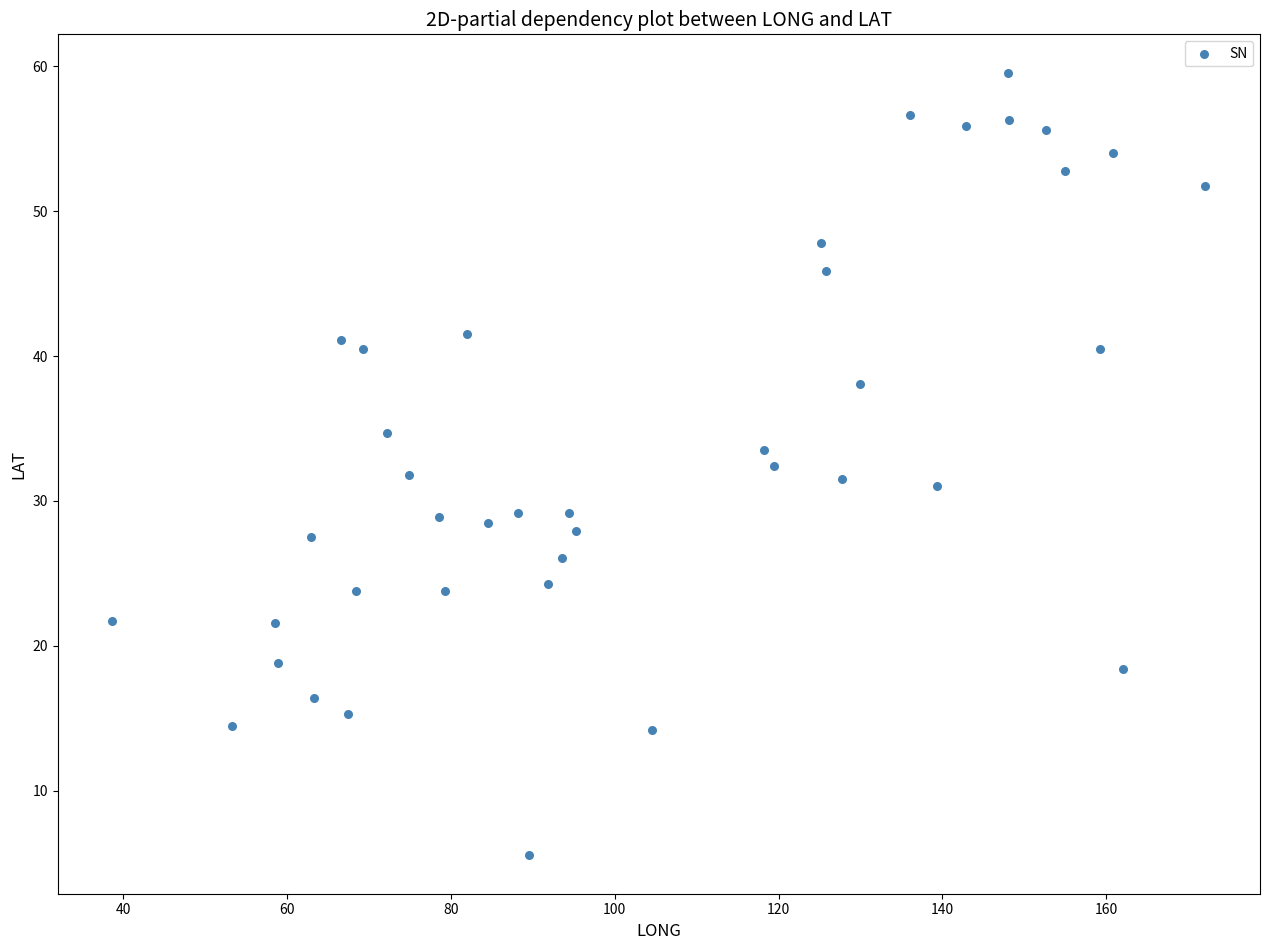

What is the range of Y values (max minus min)?

53.9